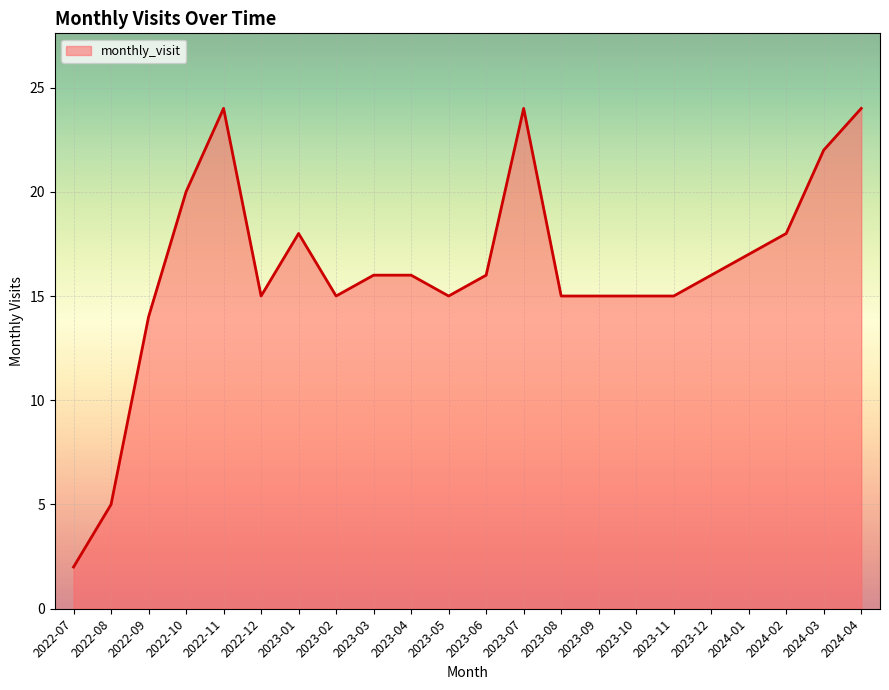

Which category has the lowest value across all series?

2022-07